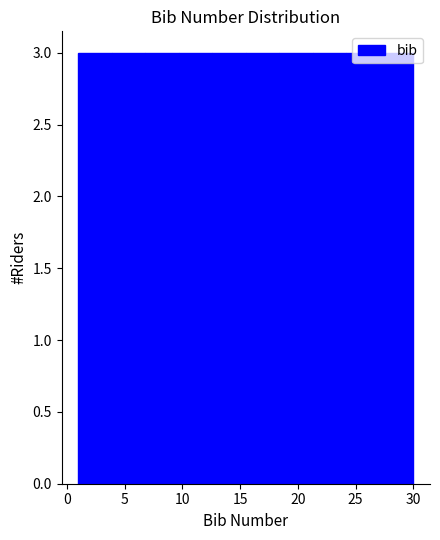

Reading left to right, transcribe this chart: for each bar, give the range it covers on the x-axis and its height. Neither the bar edges nor the heights are printed on the chart, so give them approximately, as read against the axes.

1.0 to 3.9: 3
3.9 to 6.8: 3
6.8 to 9.7: 3
9.7 to 12.6: 3
12.6 to 15.5: 3
15.5 to 18.4: 3
18.4 to 21.3: 3
21.3 to 24.2: 3
24.2 to 27.1: 3
27.1 to 30.0: 3